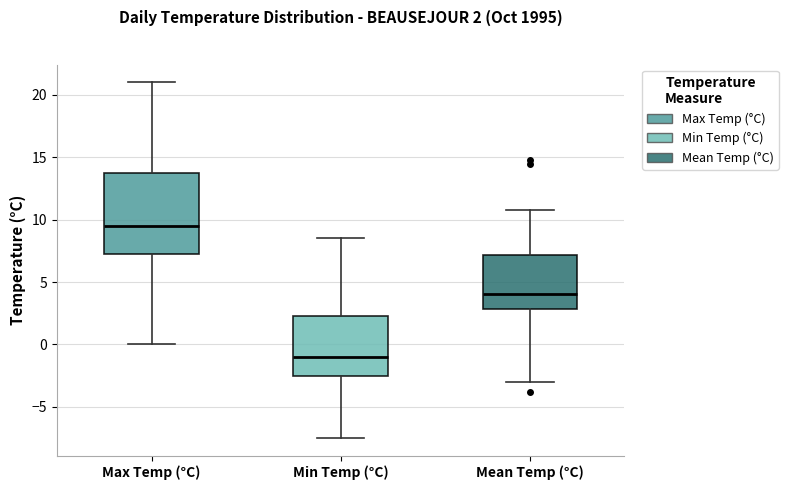

Which box's median line is the highest?

Max Temp (°C)